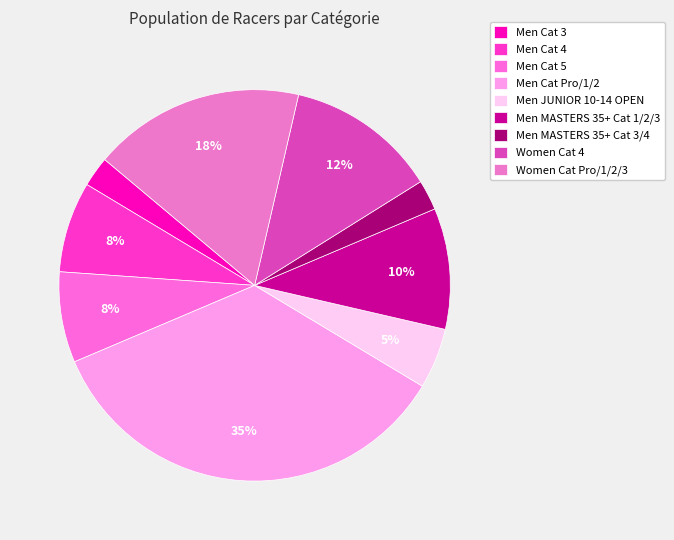

Which slice is the largest?

Men Cat Pro/1/2